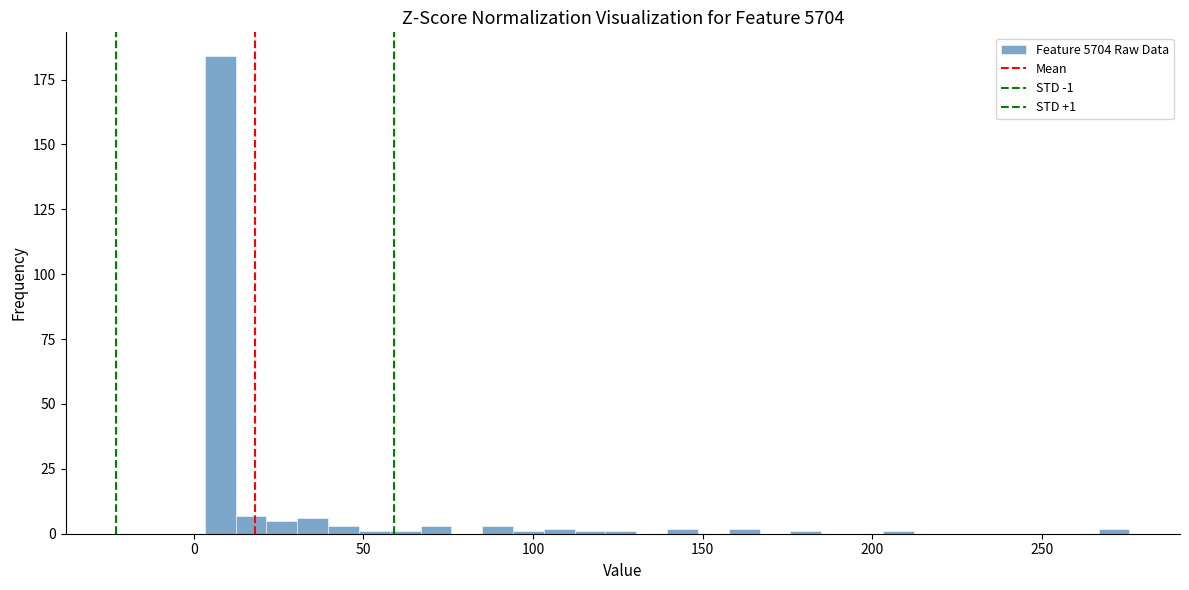

Read against the x-axis, roughly where is the centre of the tallest bar?

10